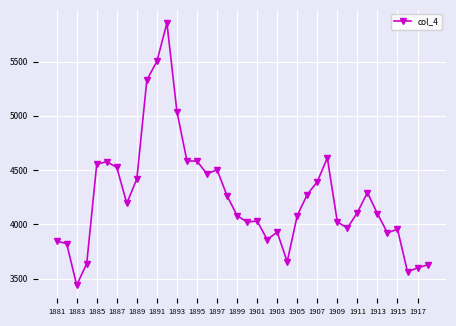

True or false: there are more than 1 points higher than both neighbors.

True